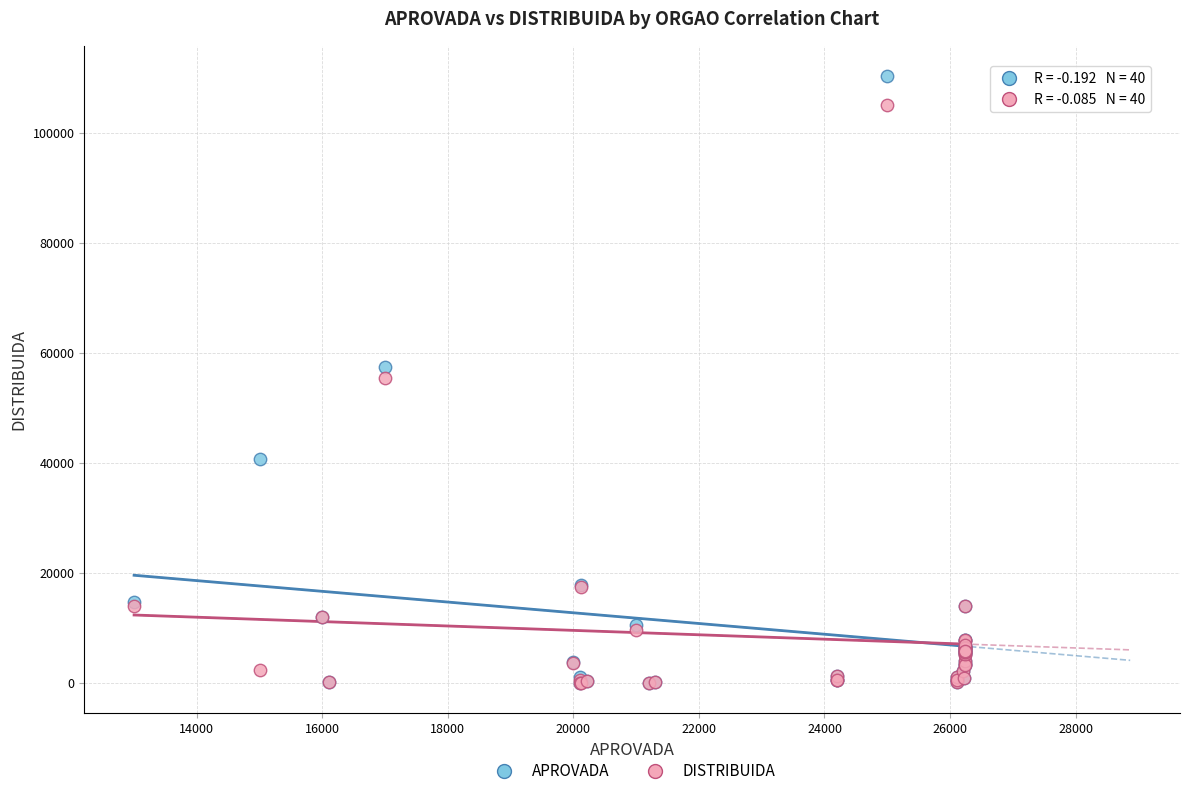

In the DISTRIBUIDA series, what Y value is closest to 52506?

55514